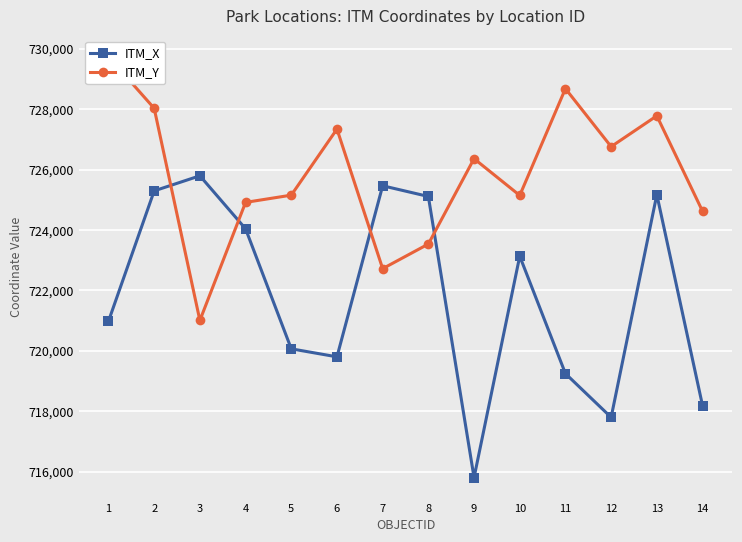

What is the difference between the ITM_Y values at 1 and 11?

1057.3